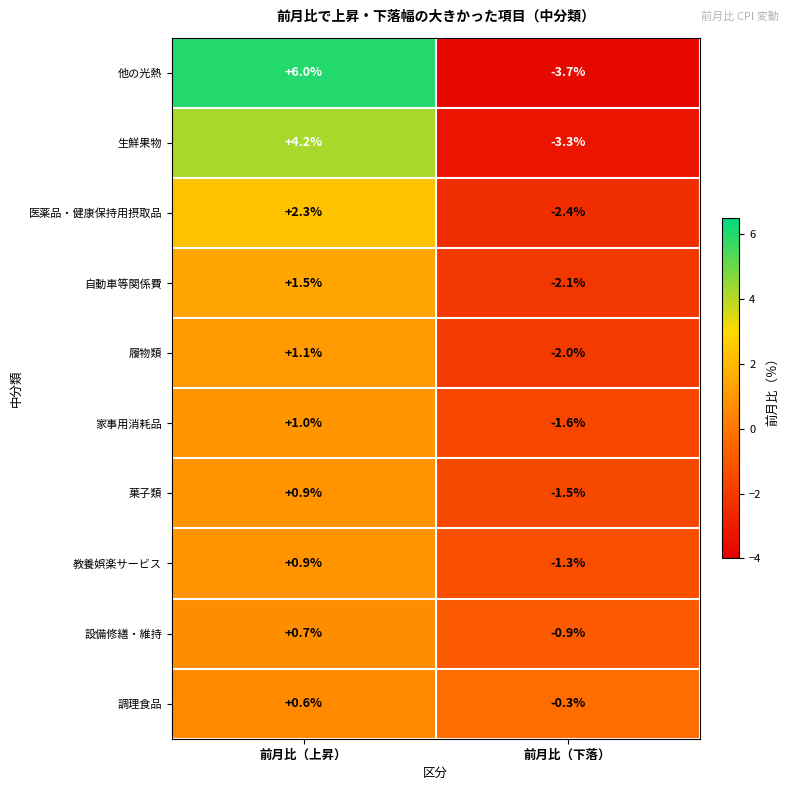

Rank the series at 前月比（下落） from lowest to highest value.

他の光熱, 生鮮果物, 医薬品・健康保持用摂取品, 自動車等関係費, 履物類, 家事用消耗品, 菓子類, 教養娯楽サービス, 設備修繕・維持, 調理食品